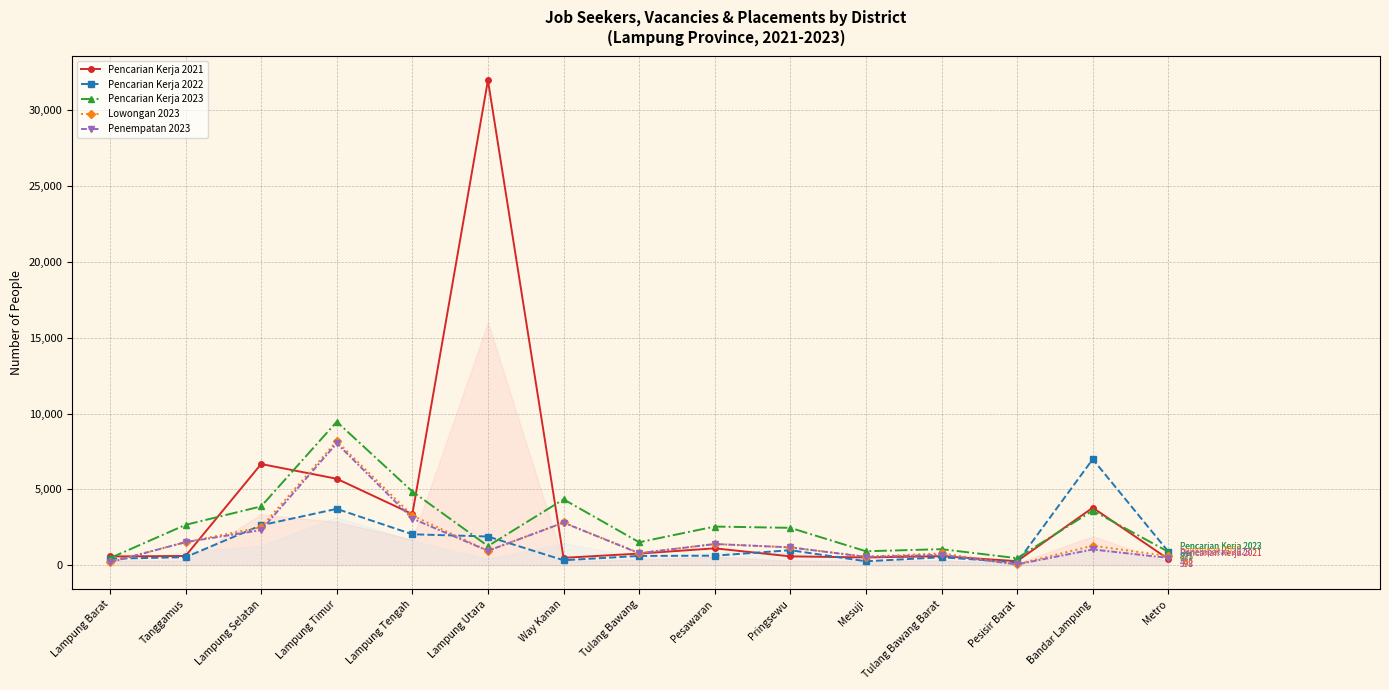

Does the chart display data point markers on the line(s)?

Yes